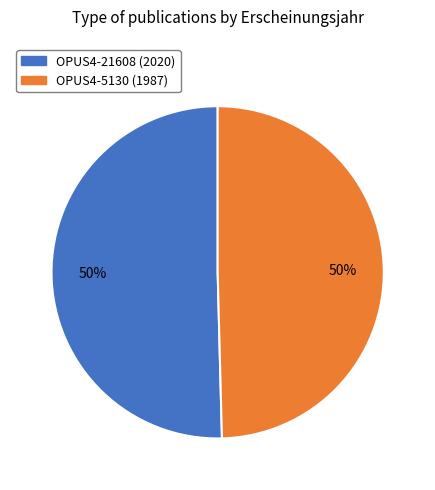

How many slices are in this pie chart?

2